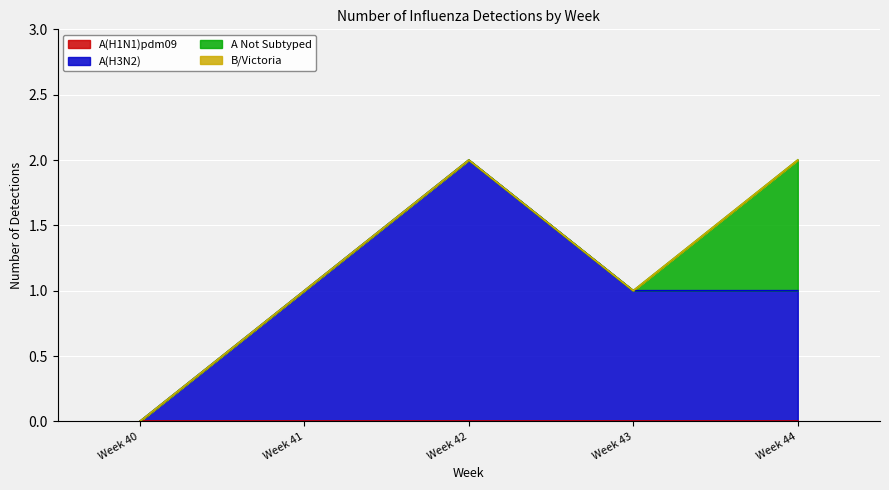

What is the difference between the highest and lowest values at Week 43?

1